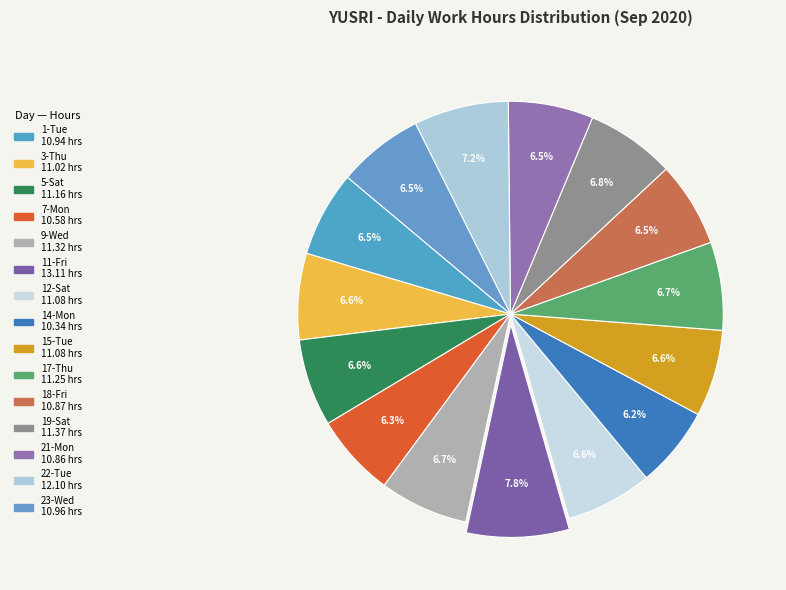

Between 12-Sat and 7-Mon, which is larger?

12-Sat